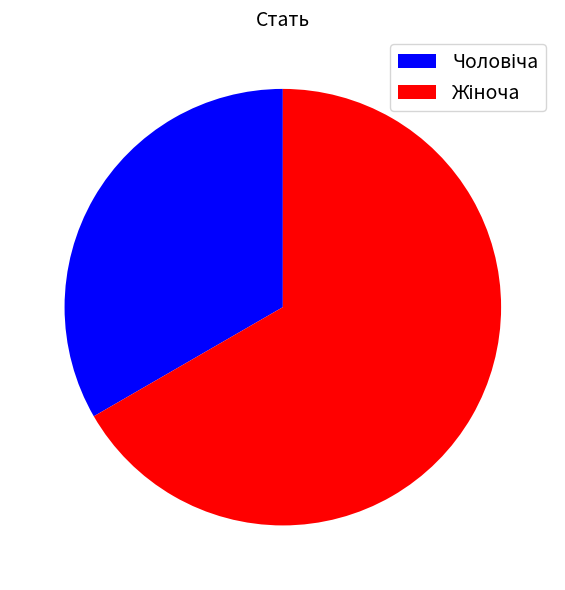

Does any single category account for the majority?

Yes